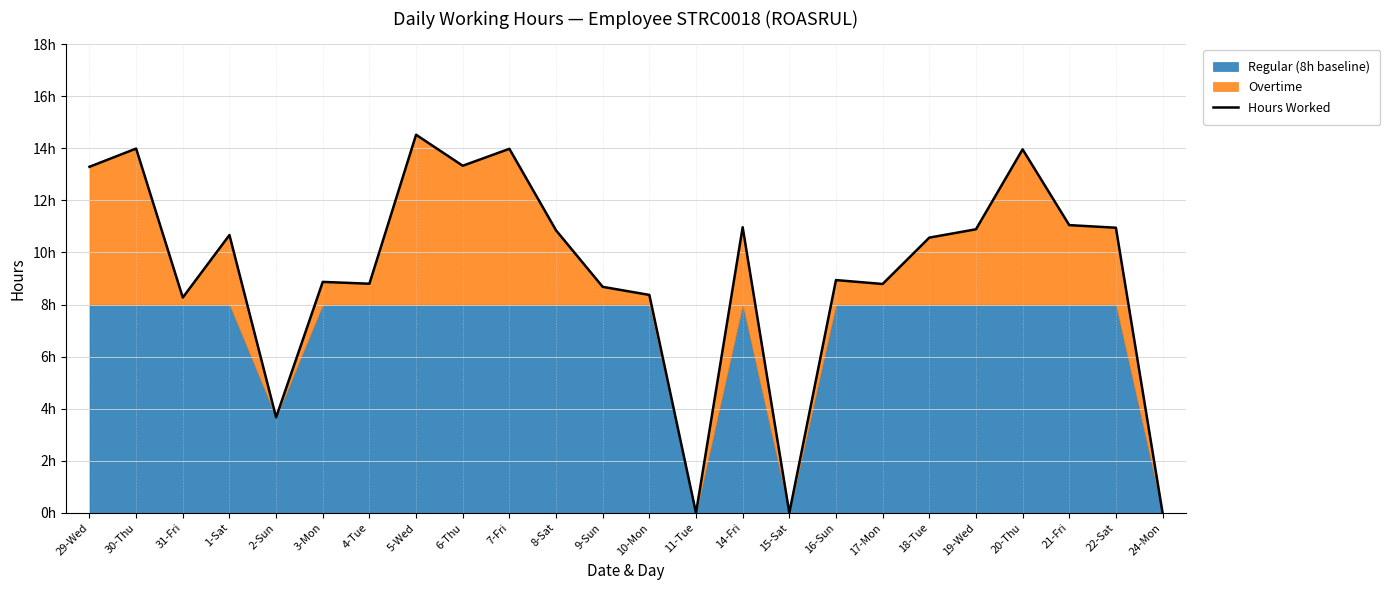

What is the label of the 20th point from the left?

19-Wed